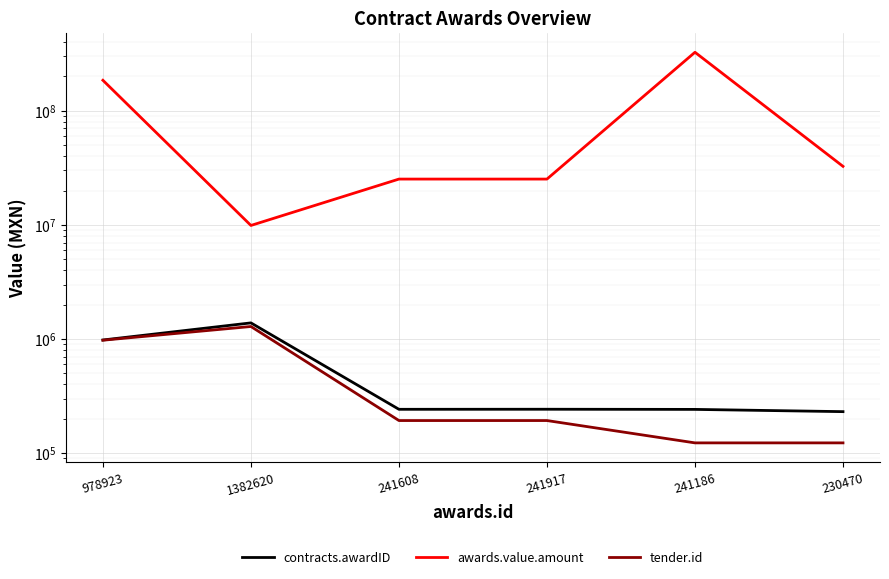

What is the sum of the tender.id values at 978923 and 241608?

1167117.0